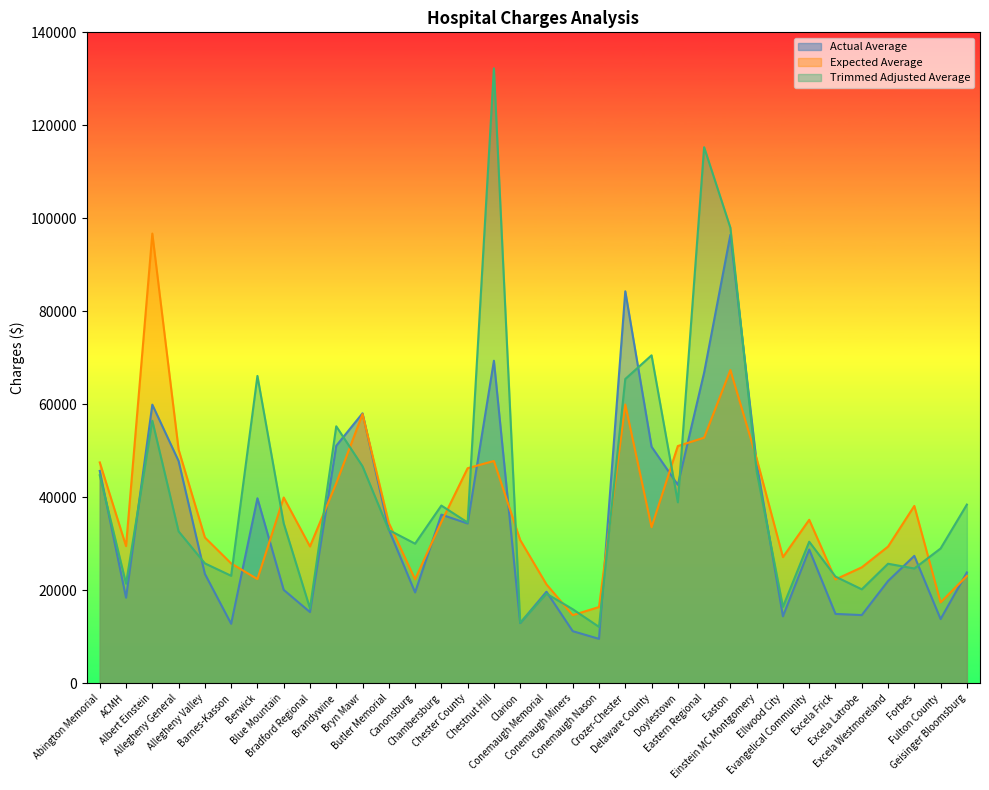

Reading right to left, extract all data points from this chart.

Actual Average: Geisinger Bloomsburg=23807	Fulton County=13781	Forbes=27378	Excela Westmoreland=21970	Excela Latrobe=14640	Excela Frick=14891	Evangelical Community=28744	Ellwood City=14378	Einstein MC Montgomery=47307	Easton=96454	Eastern Regional=66788	Doylestown=42656	Delaware County=50859	Crozer-Chester=84293	Conemaugh Nason=9525	Conemaugh Miners=11176	Conemaugh Memorial=19662	Clarion=12913	Chestnut Hill=69351	Chester County=34342	Chambersburg=36251	Canonsburg=19518	Butler Memorial=33063	Bryn Mawr=58041	Brandywine=51063	Bradford Regional=15288	Blue Mountain=20063	Berwick=39764	Barnes-Kasson=12762	Allegheny Valley=23510	Allegheny General=47779	Albert Einstein=59906	ACMH=18373	Abington Memorial=45645
Expected Average: Geisinger Bloomsburg=23053	Fulton County=17377	Forbes=38119	Excela Westmoreland=29371	Excela Latrobe=24909	Excela Frick=22312	Evangelical Community=35140	Ellwood City=27106	Einstein MC Montgomery=48305	Easton=67352	Eastern Regional=52795	Doylestown=51002	Delaware County=33550	Crozer-Chester=59936	Conemaugh Nason=16375	Conemaugh Miners=14620	Conemaugh Memorial=21251	Clarion=30792	Chestnut Hill=47788	Chester County=46232	Chambersburg=34659	Canonsburg=22338	Butler Memorial=34468	Bryn Mawr=57880	Brandywine=42993	Bradford Regional=29403	Blue Mountain=39929	Berwick=22379	Barnes-Kasson=25749	Allegheny Valley=31336	Allegheny General=50253	Albert Einstein=96713	ACMH=29478	Abington Memorial=47478
Trimmed Adjusted Average: Geisinger Bloomsburg=38408	Fulton County=28965	Forbes=24662	Excela Westmoreland=25684	Excela Latrobe=20181	Excela Frick=22916	Evangelical Community=30422	Ellwood City=16405	Einstein MC Montgomery=45558	Easton=97964	Eastern Regional=115290	Doylestown=38907	Delaware County=70520	Crozer-Chester=65425	Conemaugh Nason=12100	Conemaugh Miners=15902	Conemaugh Memorial=19246	Clarion=12970	Chestnut Hill=132259	Chester County=34555	Chambersburg=38200	Canonsburg=30002	Butler Memorial=32936	Bryn Mawr=46649	Brandywine=55251	Bradford Regional=16080	Blue Mountain=34372	Berwick=66084	Barnes-Kasson=23089	Allegheny Valley=25761	Allegheny General=32646	Albert Einstein=56451	ACMH=21401	Abington Memorial=44723